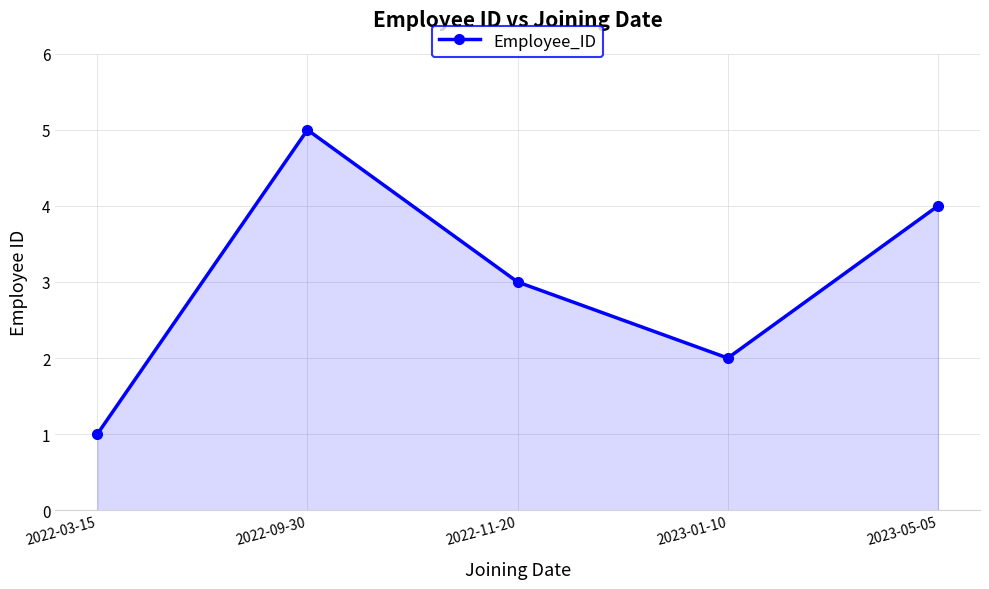

Which category has the lowest value across all series?

2022-03-15